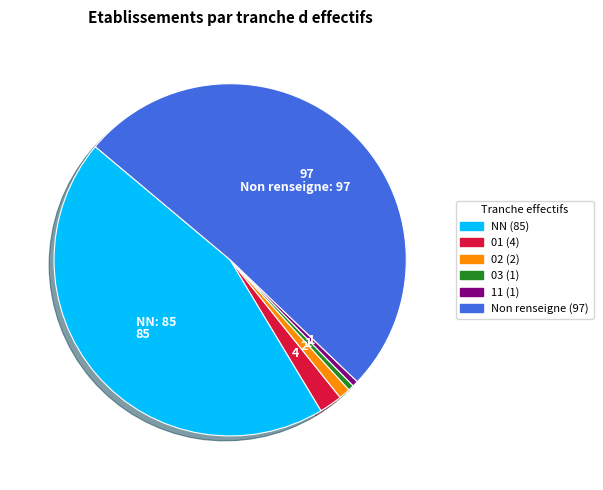

Does any single category account for the majority?

Yes